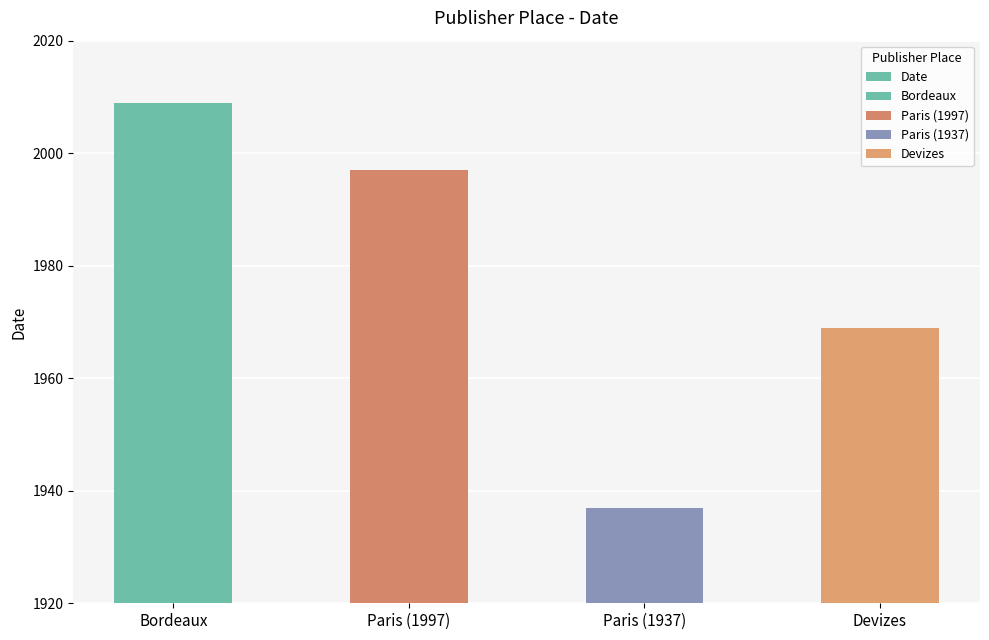

Reading left to right, list all the values displayed in this chart.

2009	1997	1937	1969